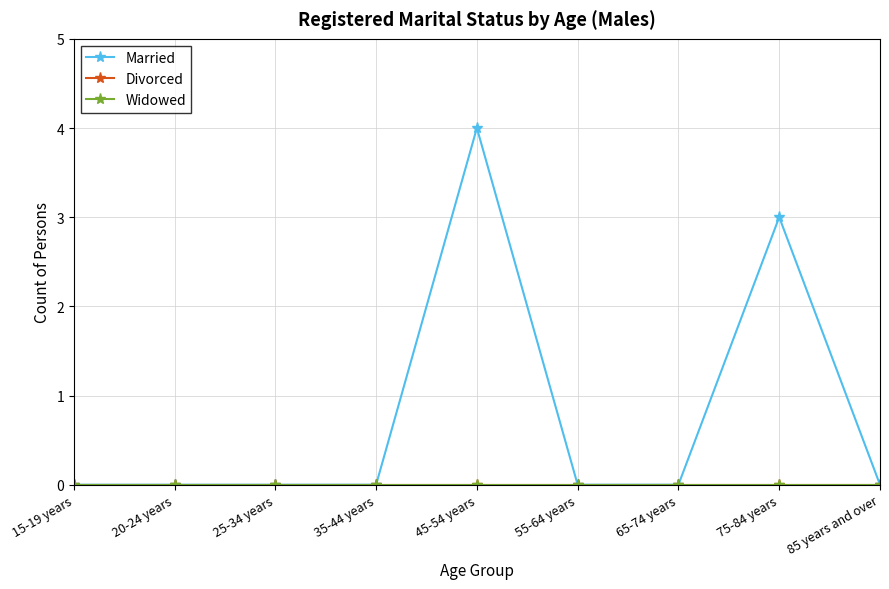

The value of Divorced at 20-24 years is 0. True or false?

True